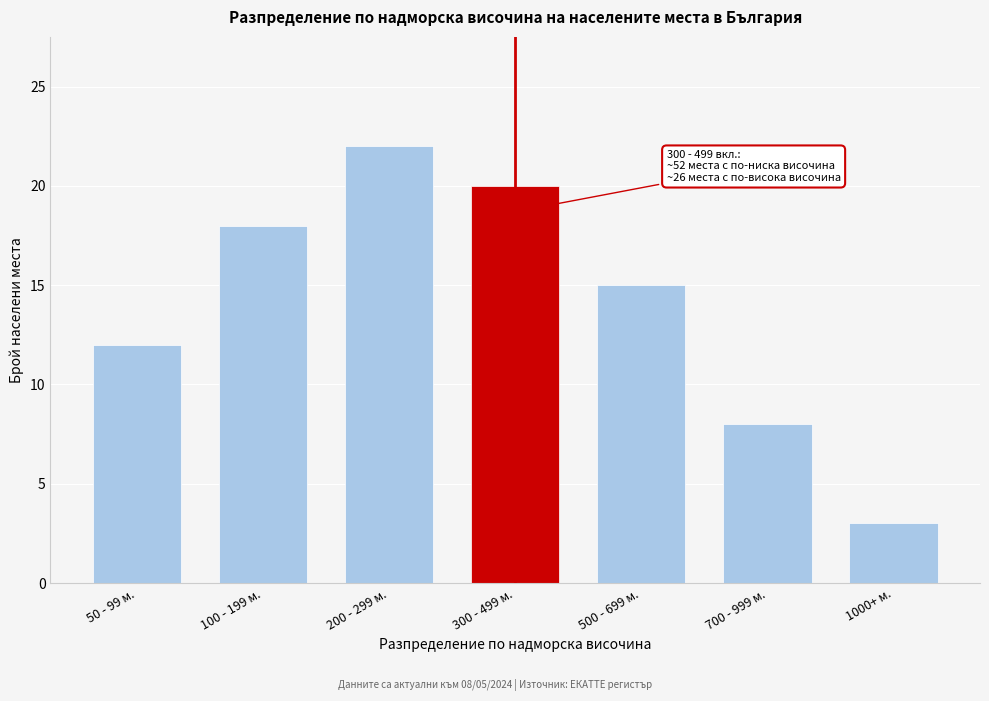

Reading left to right, what are all the values shown in this chart?

12	18	22	20	15	8	3